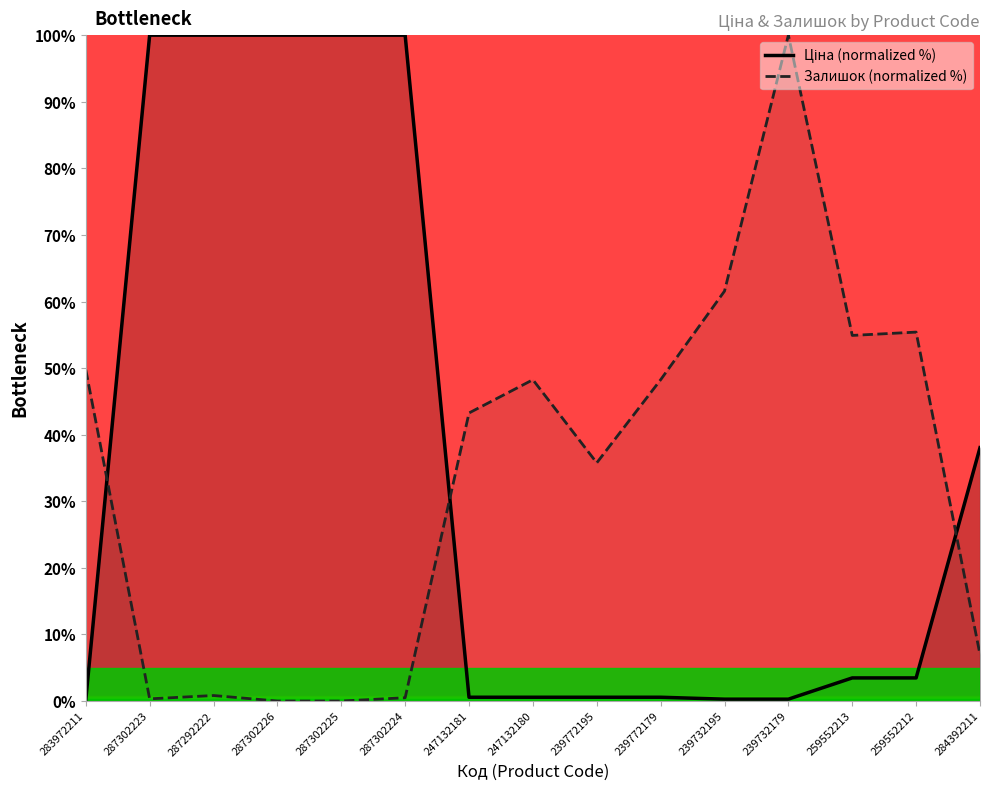

Rank the series by their average value, from lowest to highest.

Залишок (normalized %), Ціна (normalized %)